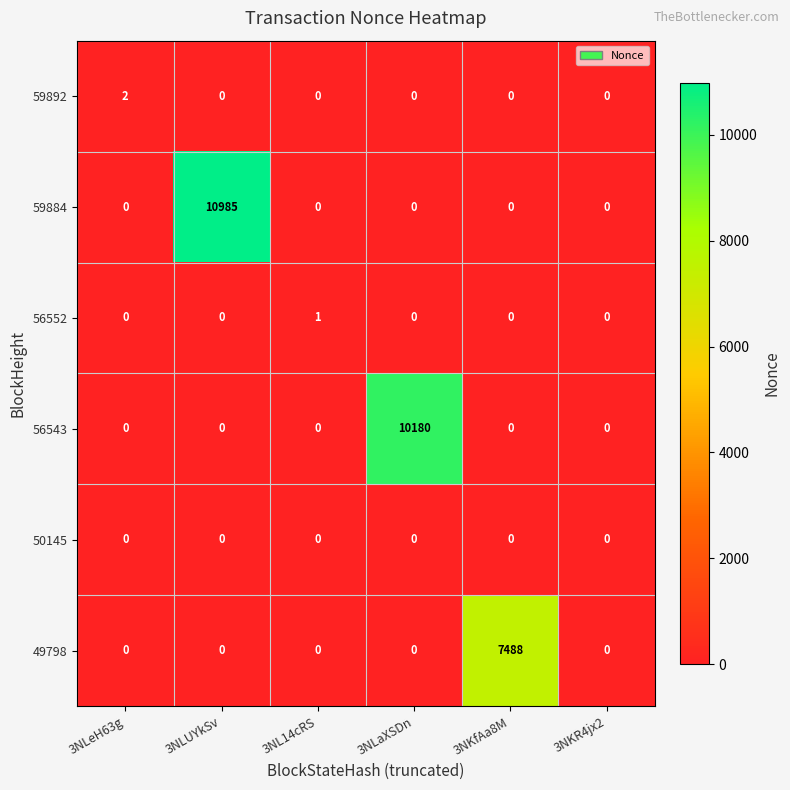

Which series has the largest range (max minus min)?

59884